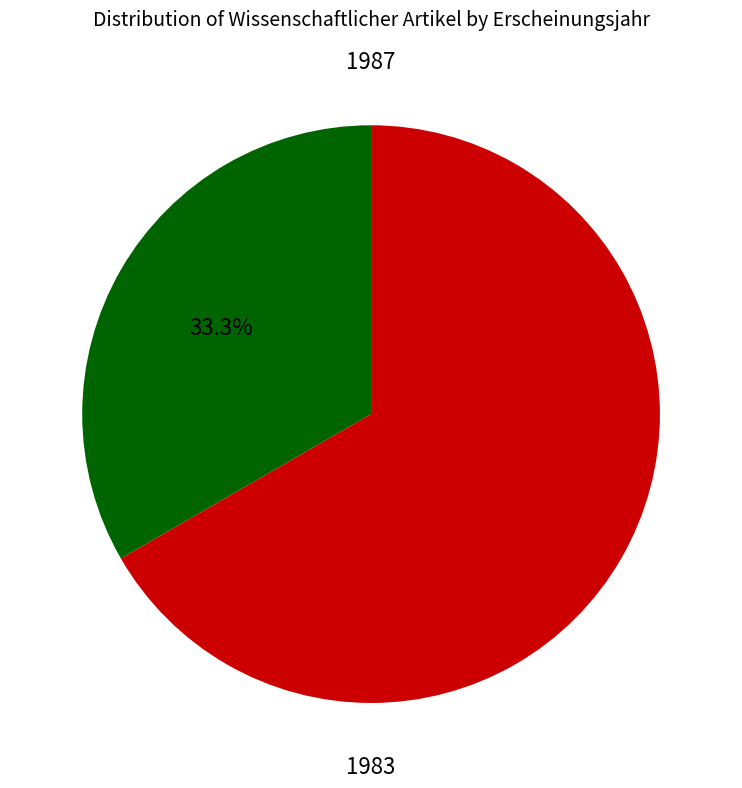

Does any single category account for the majority?

Yes